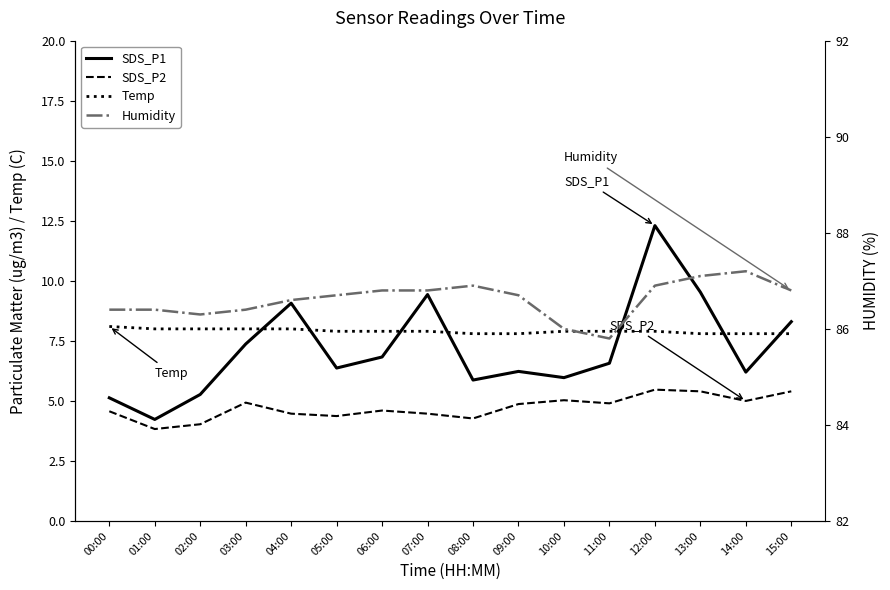

What is the spread (max minus min) of values at 10:00?

81.0